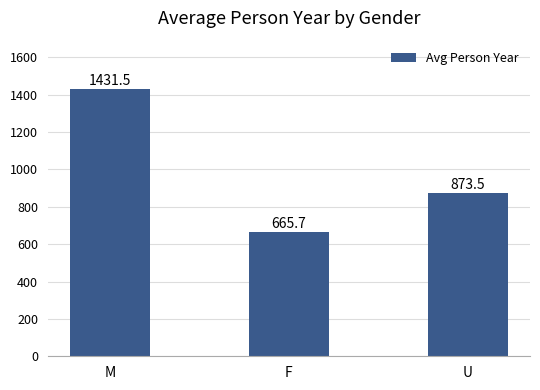

At which category does the chart reach its peak across all series?

M